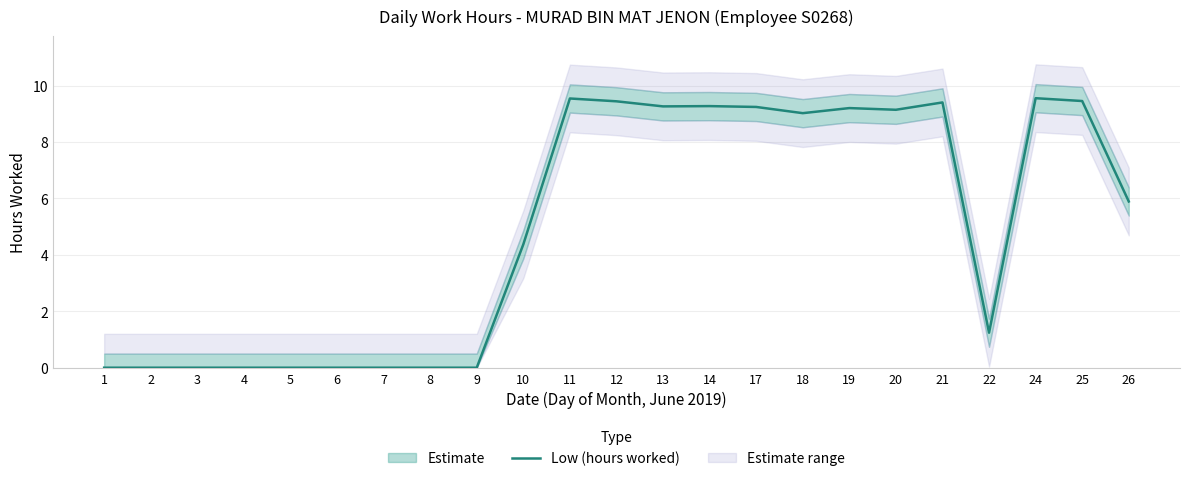

List the labels in order of value, largest first.

24, 11, 25, 12, 21, 14, 13, 17, 19, 20, 18, 26, 10, 22, 1, 2, 3, 4, 5, 6, 7, 8, 9